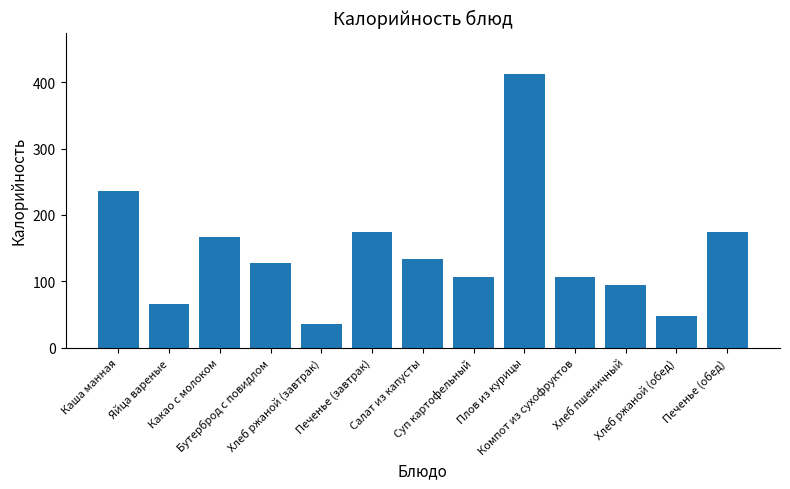

Read the value at Печенье (обед).

175